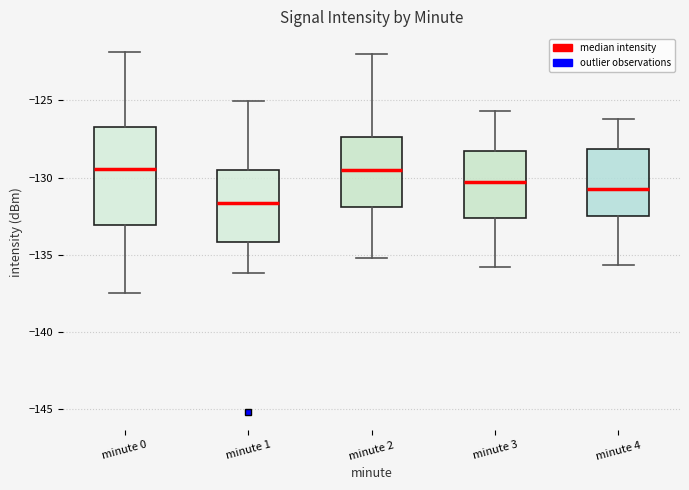

Reading left to right, read every box against the y-axis: the position of its median line, the range the box covers, and the ends of its whiskers. The values are not printed on the chart, so give them approximately, as read against the axis.

minute 0: median -129.5, box -133.0 to -126.5, whiskers -137.5 to -122.0
minute 1: median -131.5, box -134.0 to -129.5, whiskers -136.0 to -125.0
minute 2: median -129.5, box -132.0 to -127.5, whiskers -135.0 to -122.0
minute 3: median -130.5, box -132.5 to -128.0, whiskers -136.0 to -125.5
minute 4: median -130.5, box -132.5 to -128.0, whiskers -135.5 to -126.0